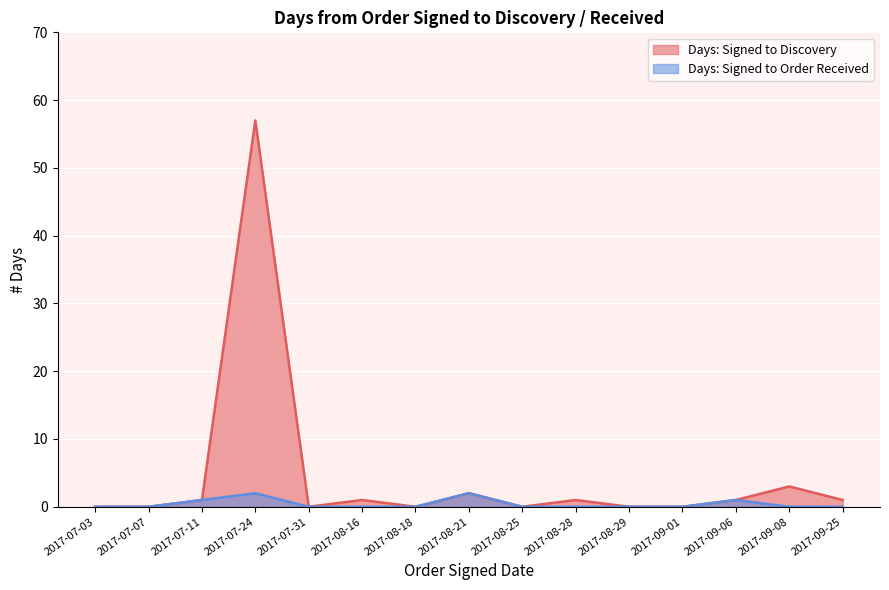

What is the value of the Days: Signed to Discovery point at the 3rd from the left?

1